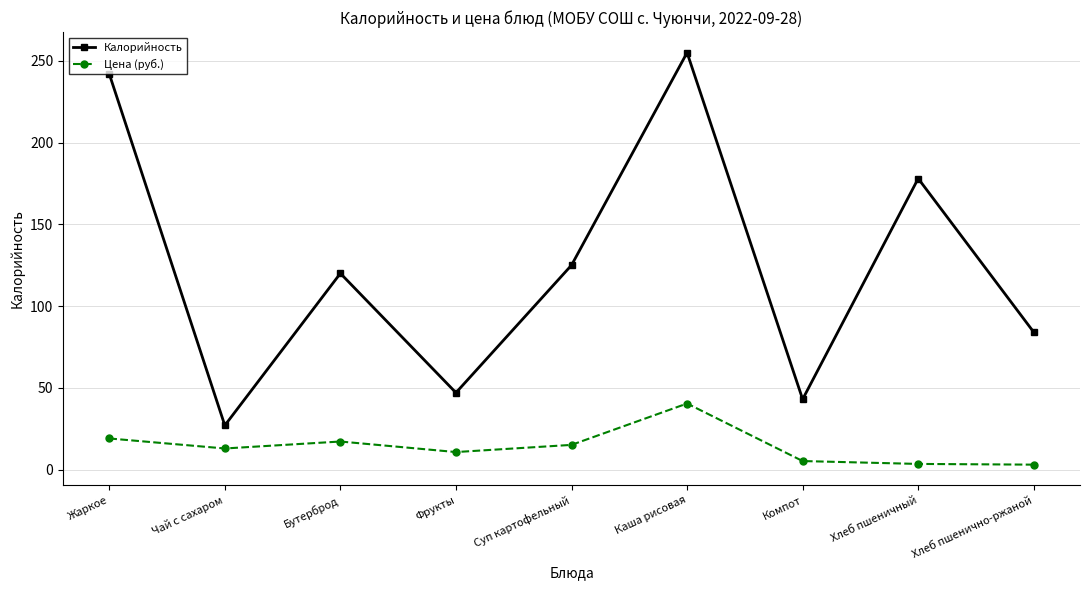

What is the difference between the second highest and second lowest values in the Калорийность series?

199.0